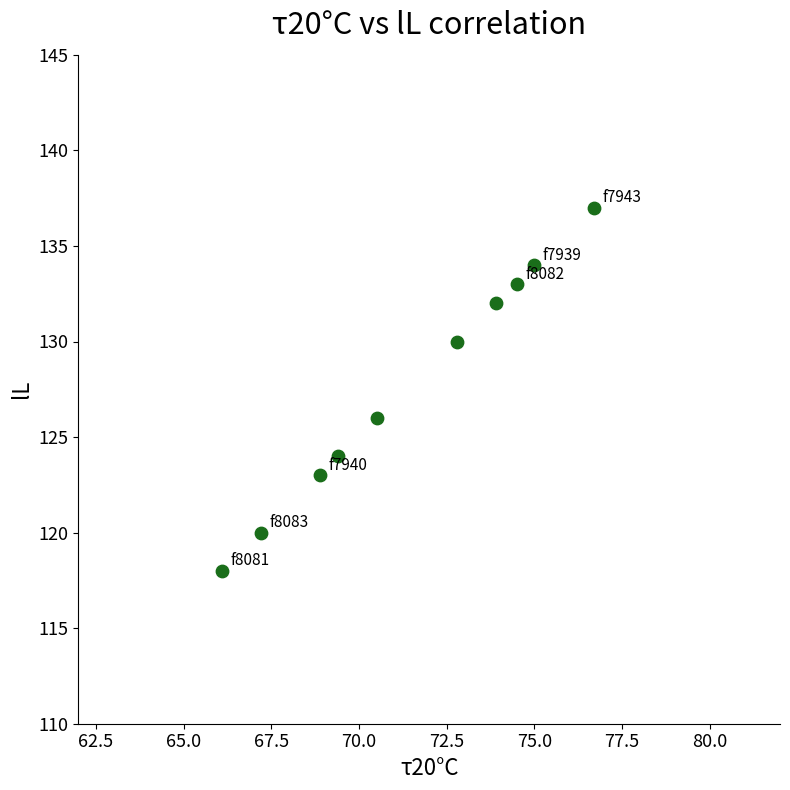

What is the range of Y values (max minus min)?

19